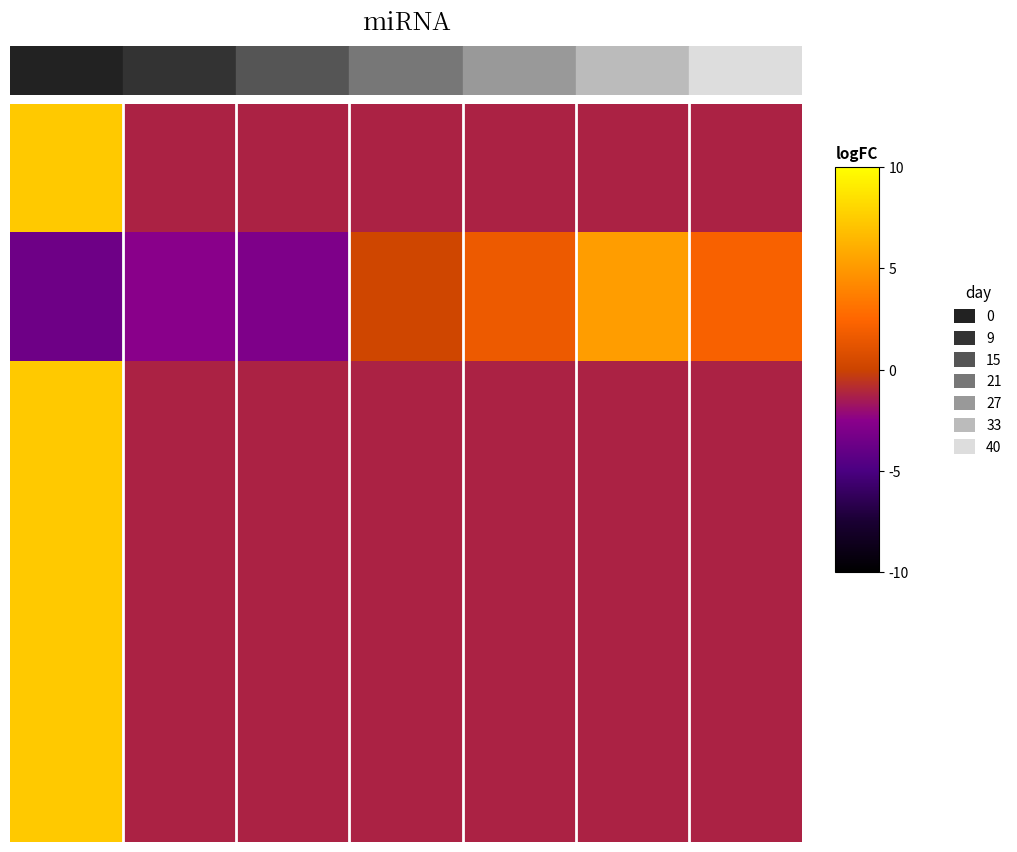

How many categories are shown in the chart?

7